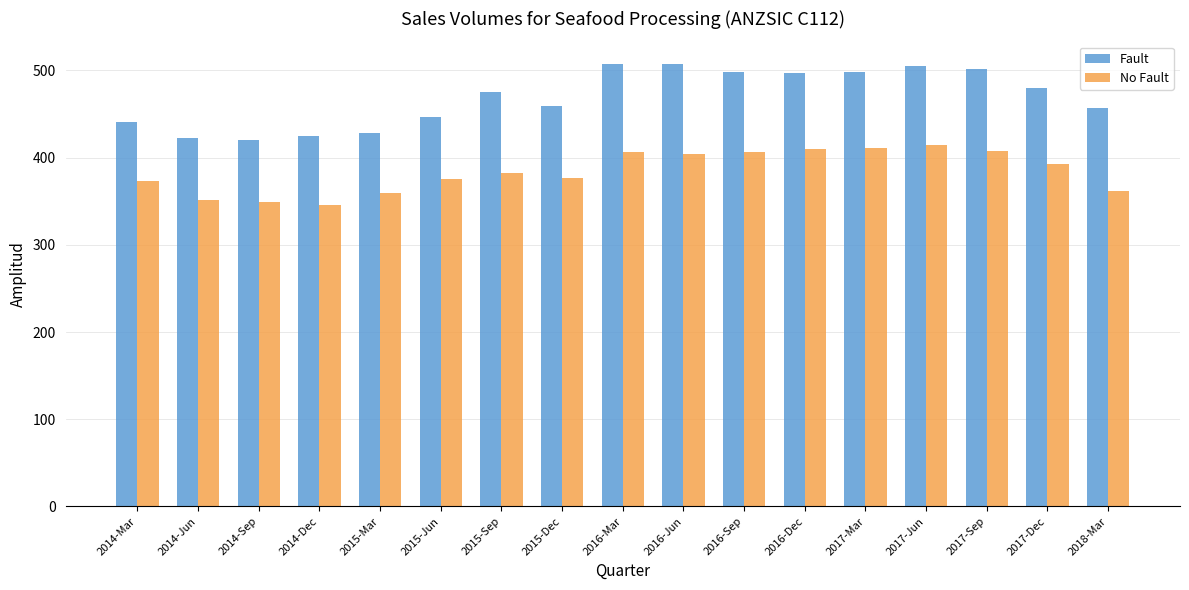

Is it true that Fault equals 250 at 2016-Dec?

False